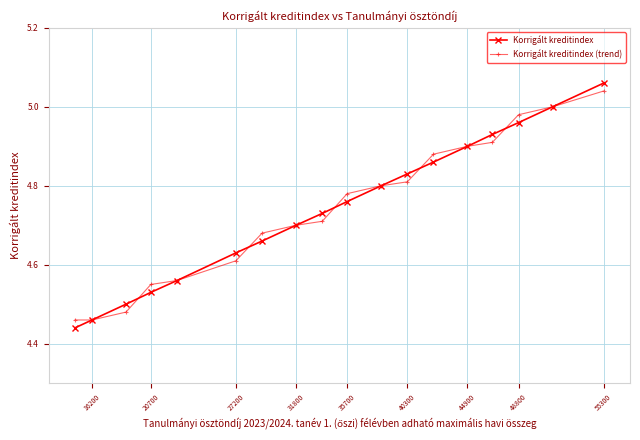

Which category has the highest value across all series?

55300